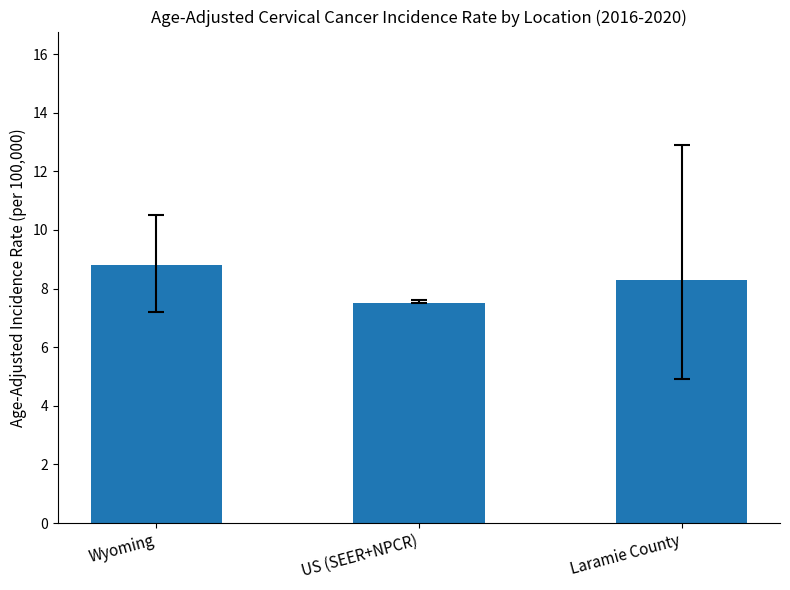

What value does the data have at Laramie County?

8.3